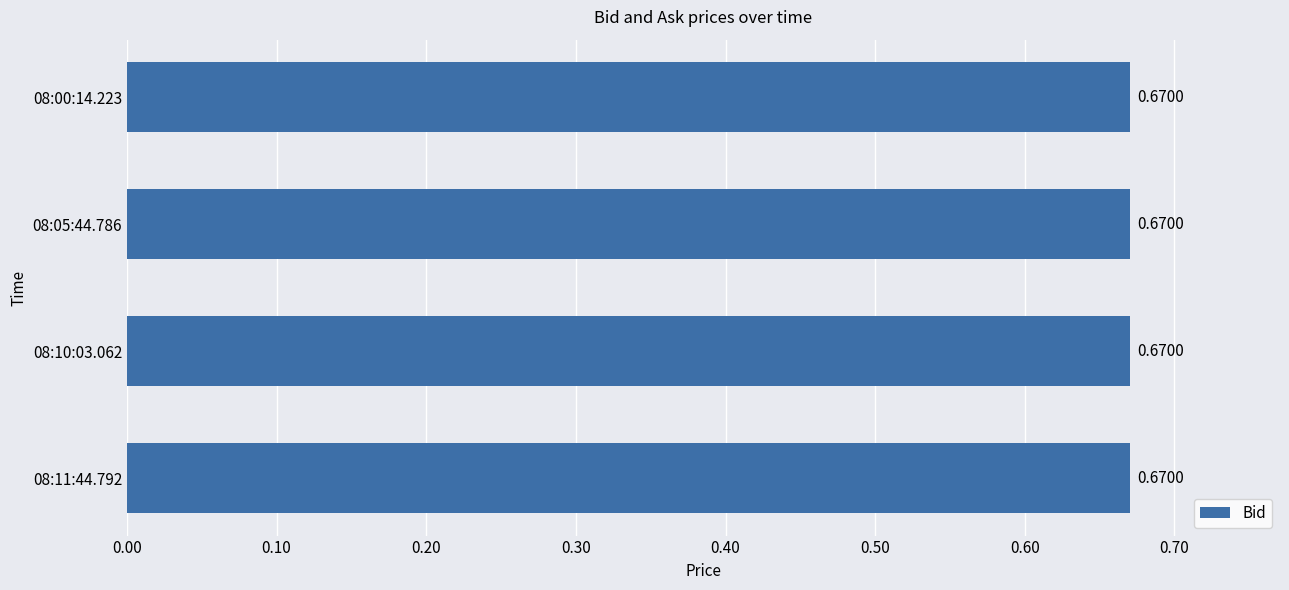

What is the label of the 4th bar from the left?

08:00:14.223